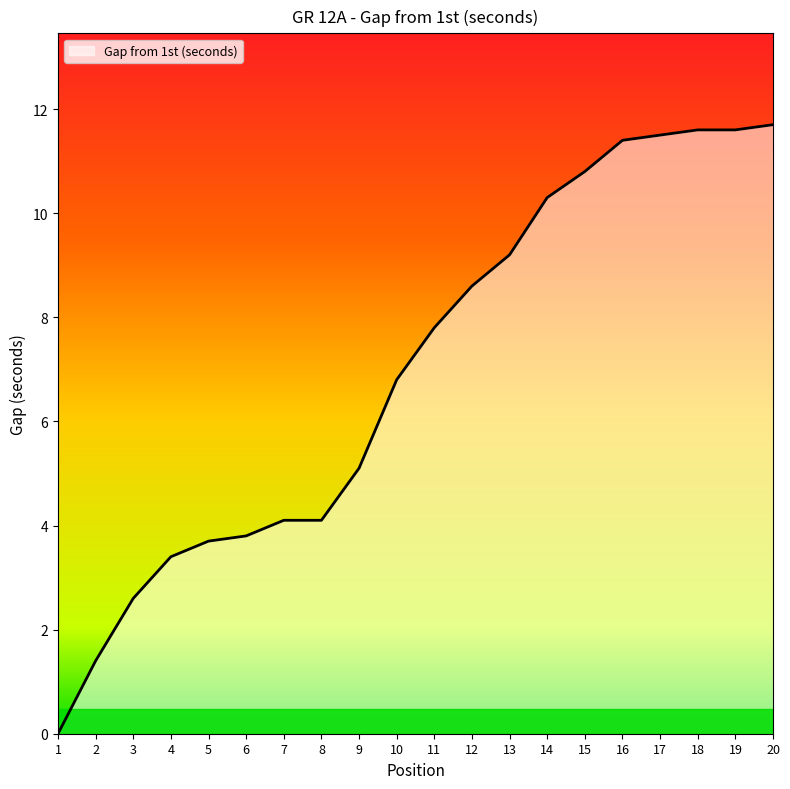

True or false: the data shows 11.6 at 19.

True